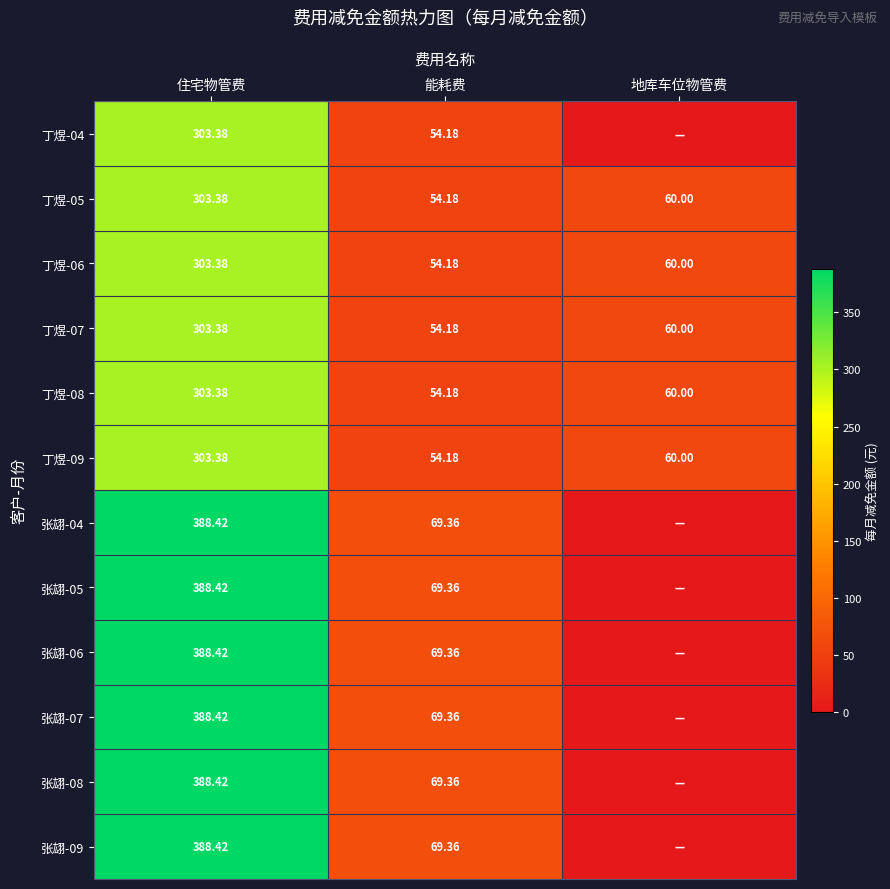

What is the sum of the 张翃-06 values at 地库车位物管费 and 能耗费?

69.4